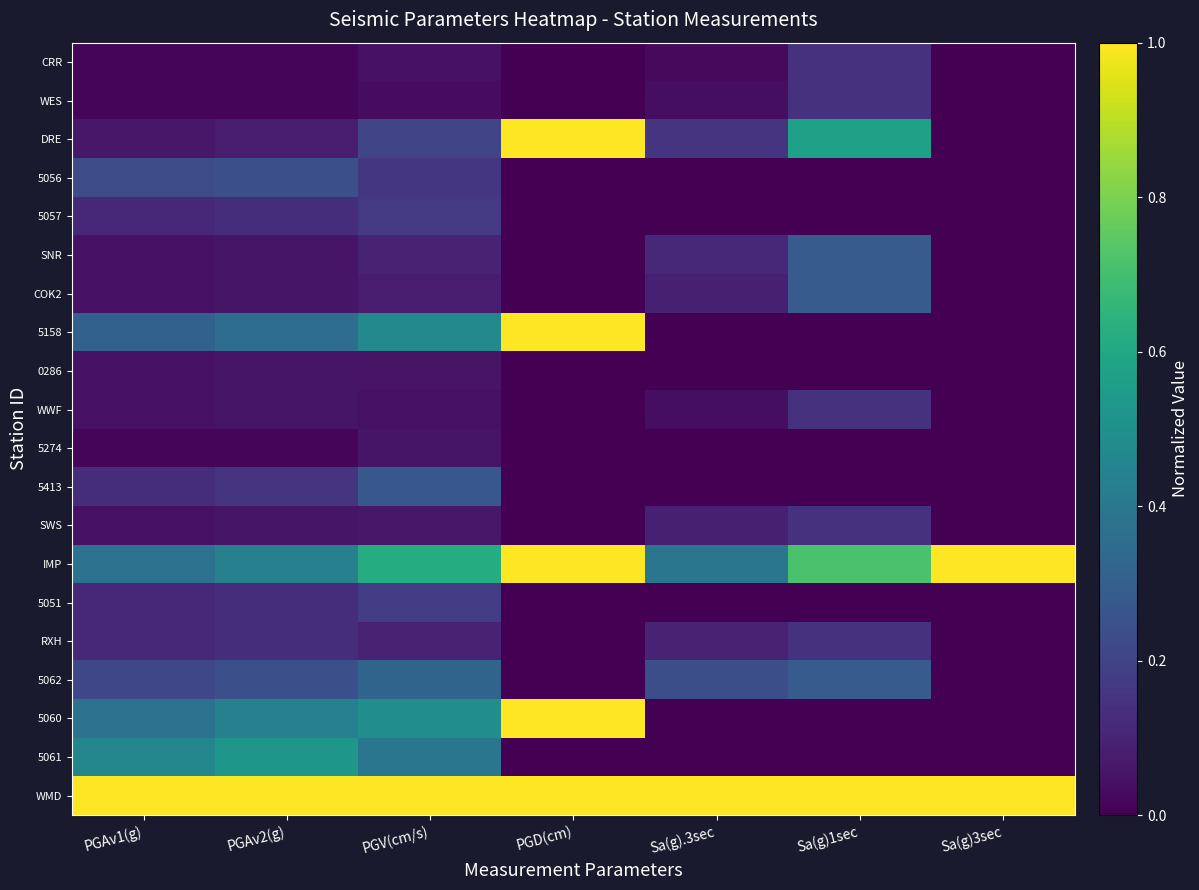

Reading right to left, extract all data points from this chart.

WMD: Sa(g)3sec=1.0	Sa(g)1sec=1.0	Sa(g).3sec=1.0	PGD(cm)=1.0	PGV(cm/s)=1.0	PGAv2(g)=1.0	PGAv1(g)=1.0
5061: Sa(g)3sec=0.0	Sa(g)1sec=0.0	Sa(g).3sec=0.0	PGD(cm)=0.0	PGV(cm/s)=0.4	PGAv2(g)=0.5	PGAv1(g)=0.5
5060: Sa(g)3sec=0.0	Sa(g)1sec=0.0	Sa(g).3sec=0.0	PGD(cm)=1.0	PGV(cm/s)=0.5	PGAv2(g)=0.4	PGAv1(g)=0.4
5062: Sa(g)3sec=0.0	Sa(g)1sec=0.3	Sa(g).3sec=0.2	PGD(cm)=0.0	PGV(cm/s)=0.3	PGAv2(g)=0.2	PGAv1(g)=0.2
RXH: Sa(g)3sec=0.0	Sa(g)1sec=0.1	Sa(g).3sec=0.1	PGD(cm)=0.0	PGV(cm/s)=0.1	PGAv2(g)=0.1	PGAv1(g)=0.1
5051: Sa(g)3sec=0.0	Sa(g)1sec=0.0	Sa(g).3sec=0.0	PGD(cm)=0.0	PGV(cm/s)=0.2	PGAv2(g)=0.1	PGAv1(g)=0.1
IMP: Sa(g)3sec=1.0	Sa(g)1sec=0.7	Sa(g).3sec=0.4	PGD(cm)=1.0	PGV(cm/s)=0.6	PGAv2(g)=0.4	PGAv1(g)=0.4
SWS: Sa(g)3sec=0.0	Sa(g)1sec=0.1	Sa(g).3sec=0.1	PGD(cm)=0.0	PGV(cm/s)=0.1	PGAv2(g)=0.1	PGAv1(g)=0.0
5413: Sa(g)3sec=0.0	Sa(g)1sec=0.0	Sa(g).3sec=0.0	PGD(cm)=0.0	PGV(cm/s)=0.3	PGAv2(g)=0.2	PGAv1(g)=0.1
5274: Sa(g)3sec=0.0	Sa(g)1sec=0.0	Sa(g).3sec=0.0	PGD(cm)=0.0	PGV(cm/s)=0.1	PGAv2(g)=0.0	PGAv1(g)=0.0
WWF: Sa(g)3sec=0.0	Sa(g)1sec=0.1	Sa(g).3sec=0.0	PGD(cm)=0.0	PGV(cm/s)=0.0	PGAv2(g)=0.1	PGAv1(g)=0.0
0286: Sa(g)3sec=0.0	Sa(g)1sec=0.0	Sa(g).3sec=0.0	PGD(cm)=0.0	PGV(cm/s)=0.1	PGAv2(g)=0.1	PGAv1(g)=0.0
5158: Sa(g)3sec=0.0	Sa(g)1sec=0.0	Sa(g).3sec=0.0	PGD(cm)=1.0	PGV(cm/s)=0.5	PGAv2(g)=0.4	PGAv1(g)=0.3
COK2: Sa(g)3sec=0.0	Sa(g)1sec=0.3	Sa(g).3sec=0.1	PGD(cm)=0.0	PGV(cm/s)=0.1	PGAv2(g)=0.1	PGAv1(g)=0.0
SNR: Sa(g)3sec=0.0	Sa(g)1sec=0.3	Sa(g).3sec=0.1	PGD(cm)=0.0	PGV(cm/s)=0.1	PGAv2(g)=0.1	PGAv1(g)=0.0
5057: Sa(g)3sec=0.0	Sa(g)1sec=0.0	Sa(g).3sec=0.0	PGD(cm)=0.0	PGV(cm/s)=0.2	PGAv2(g)=0.1	PGAv1(g)=0.1
5056: Sa(g)3sec=0.0	Sa(g)1sec=0.0	Sa(g).3sec=0.0	PGD(cm)=0.0	PGV(cm/s)=0.2	PGAv2(g)=0.2	PGAv1(g)=0.2
DRE: Sa(g)3sec=0.0	Sa(g)1sec=0.6	Sa(g).3sec=0.2	PGD(cm)=1.0	PGV(cm/s)=0.2	PGAv2(g)=0.1	PGAv1(g)=0.1
WES: Sa(g)3sec=0.0	Sa(g)1sec=0.1	Sa(g).3sec=0.0	PGD(cm)=0.0	PGV(cm/s)=0.0	PGAv2(g)=0.0	PGAv1(g)=0.0
CRR: Sa(g)3sec=0.0	Sa(g)1sec=0.1	Sa(g).3sec=0.0	PGD(cm)=0.0	PGV(cm/s)=0.0	PGAv2(g)=0.0	PGAv1(g)=0.0